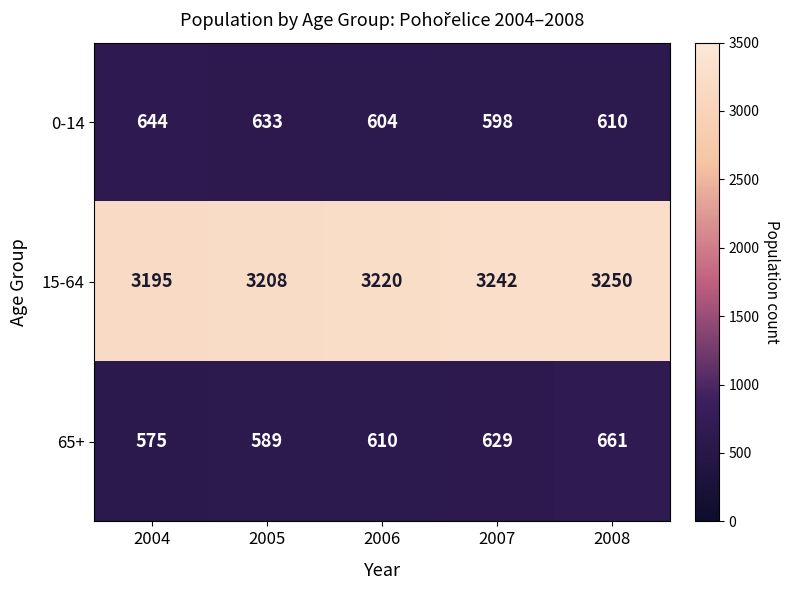

At which category is the sum across all series the highest?

2008